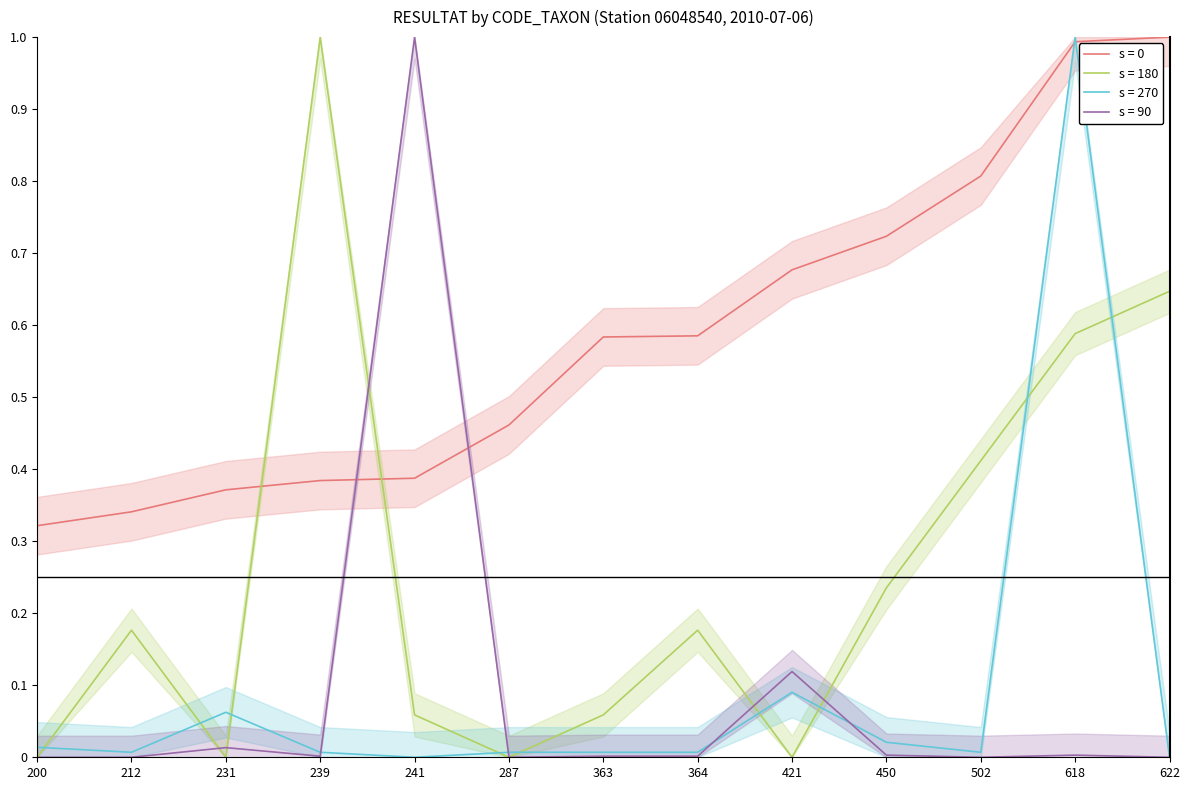

What is the sum of all RESULTAT_C values?

1.1